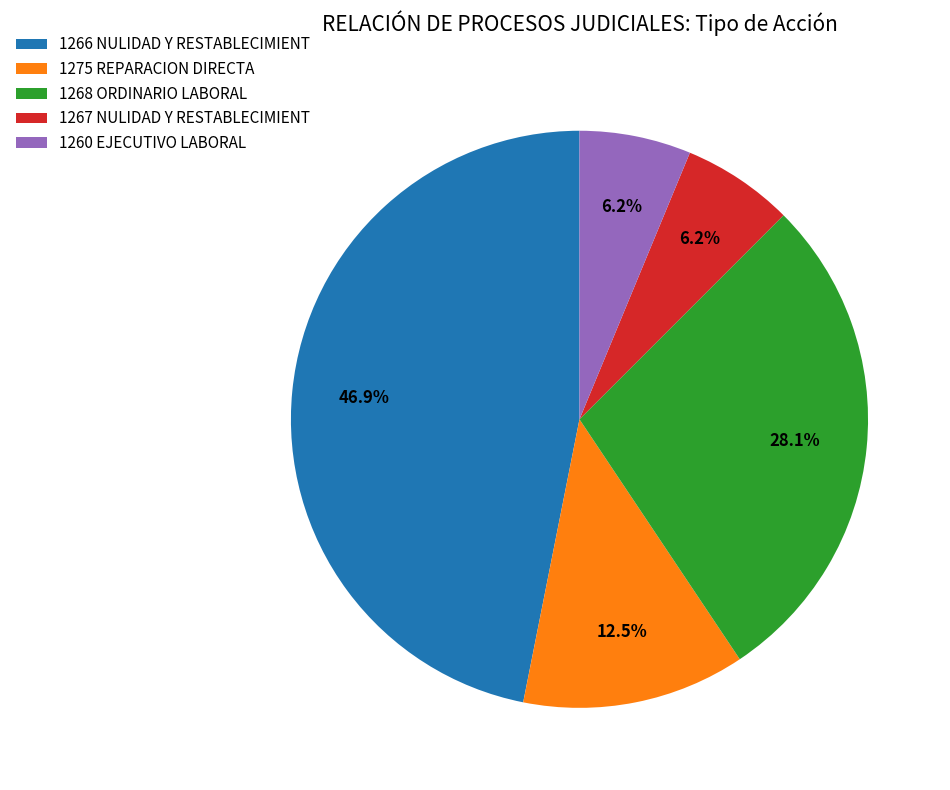

What is the largest slice in the pie chart?

1266 NULIDAD Y RESTABLECIMIENT